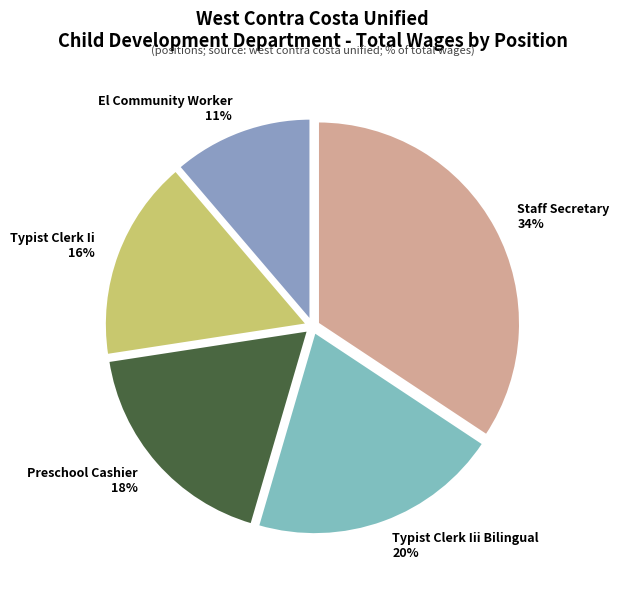

How many slices are in this pie chart?

5